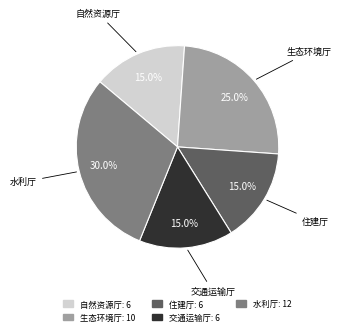

Is there a majority slice in this chart?

No